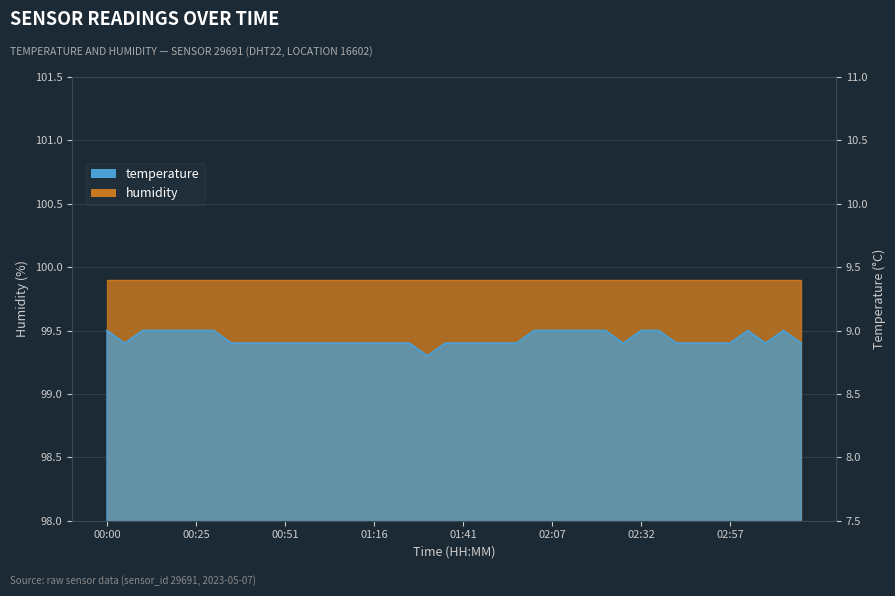

At which category does the chart reach its minimum across all series?

01:31